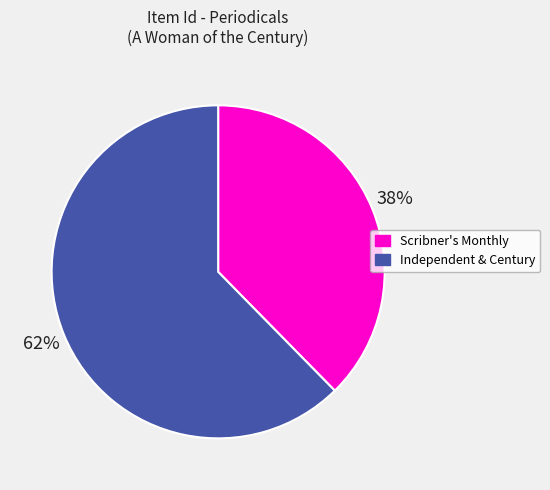

Does Scribner's Monthly account for over 50% of the chart?

No